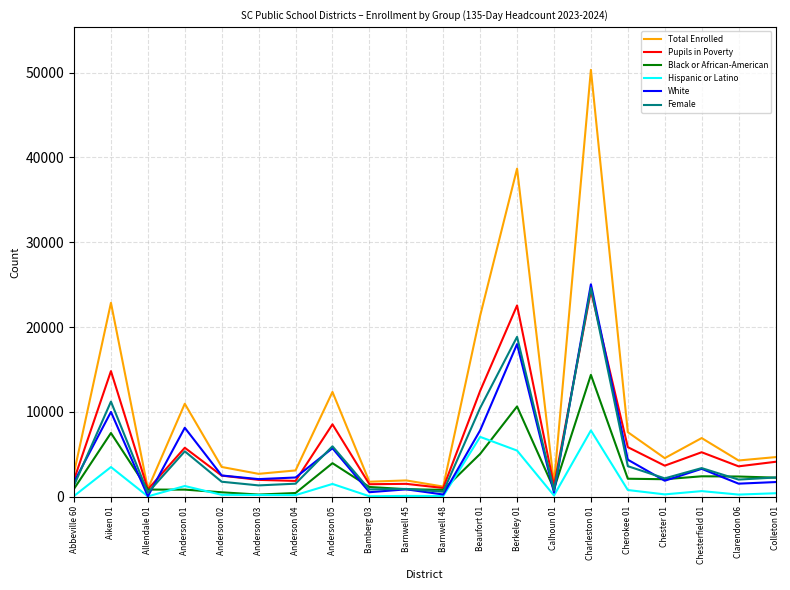

Between Anderson 03 and Cherokee 01, which series saw the biggest shift?

Total Enrolled